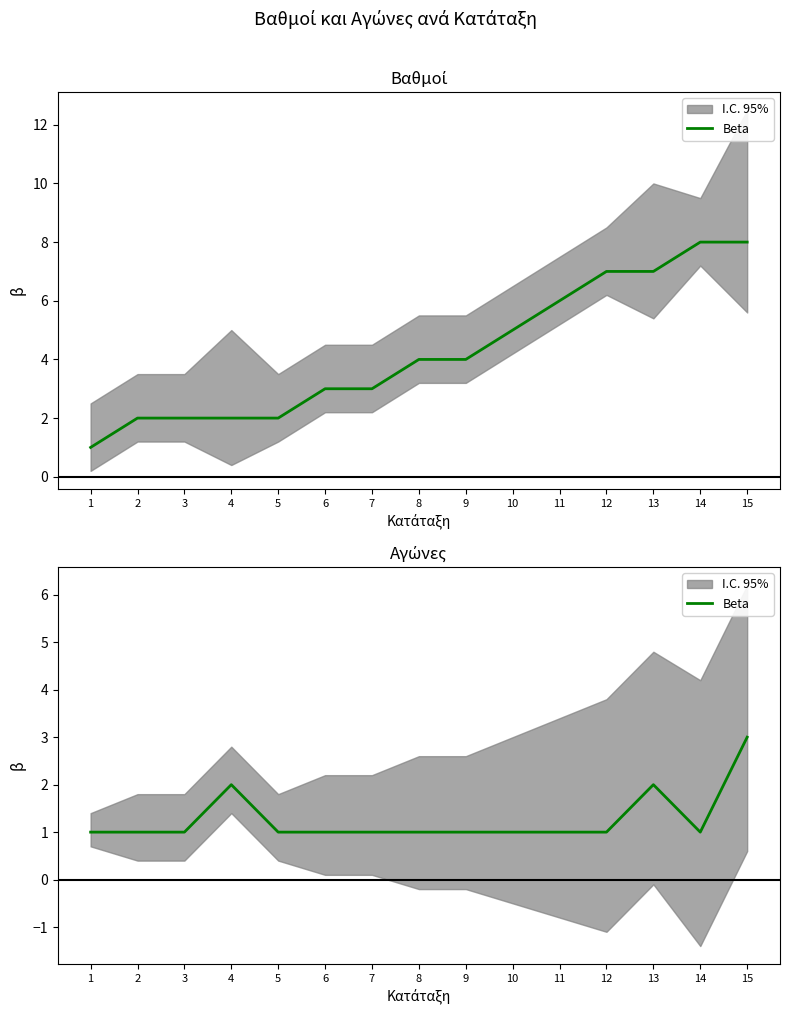

Does the chart display data point markers on the line(s)?

No